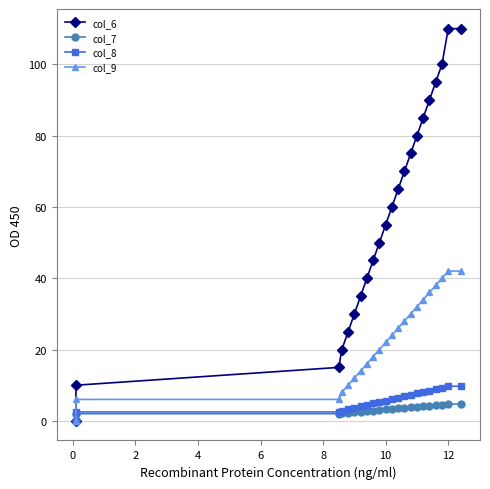

True or false: col_8 and col_6 intersect in this chart.

False